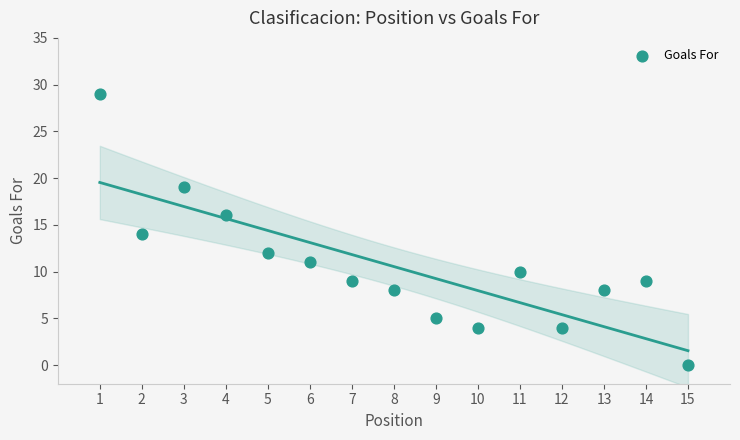

What is the range of Y values (max minus min)?

29